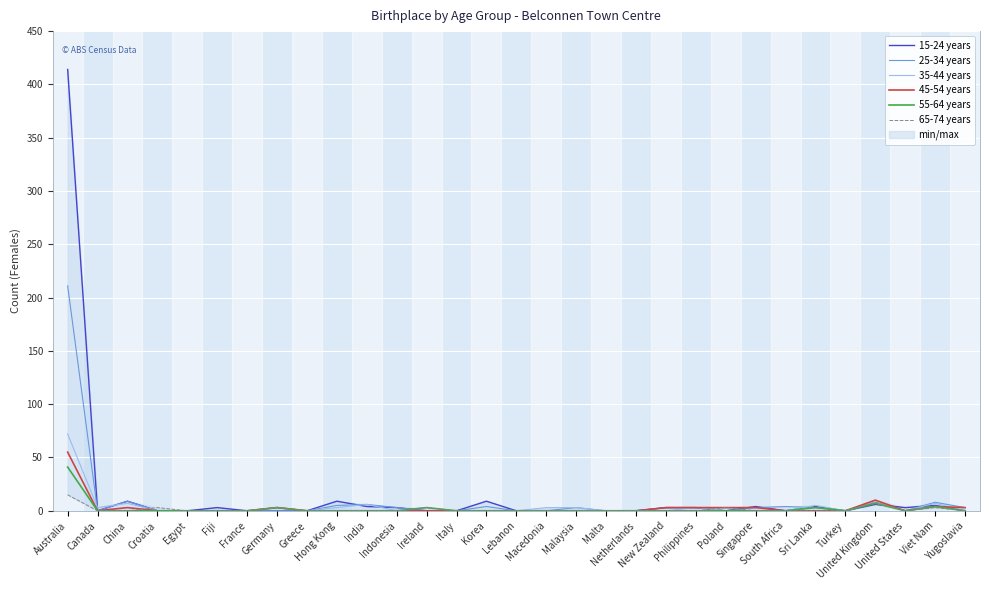

How many series are shown in this chart?

6